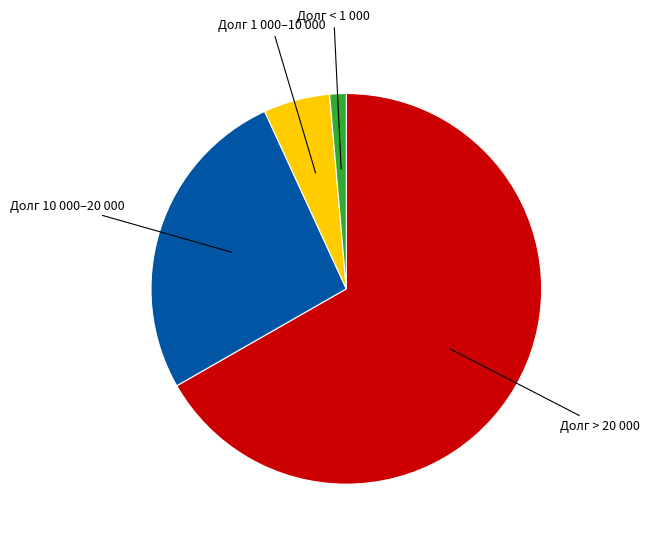

Is there any slice that represents more than half of the pie?

Yes